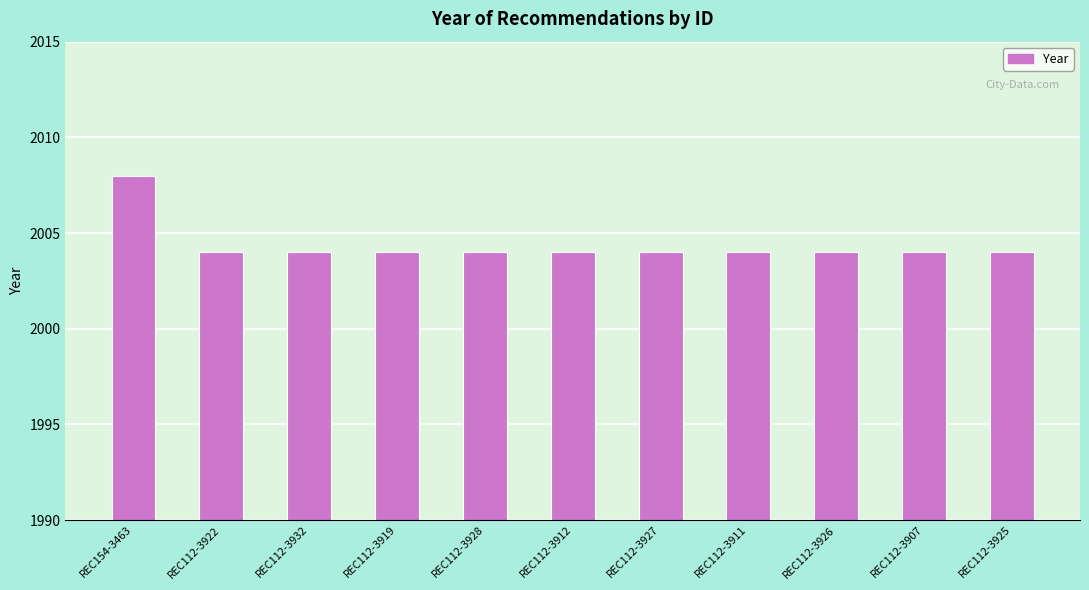

What is the value of the 10th bar from the left?

2004